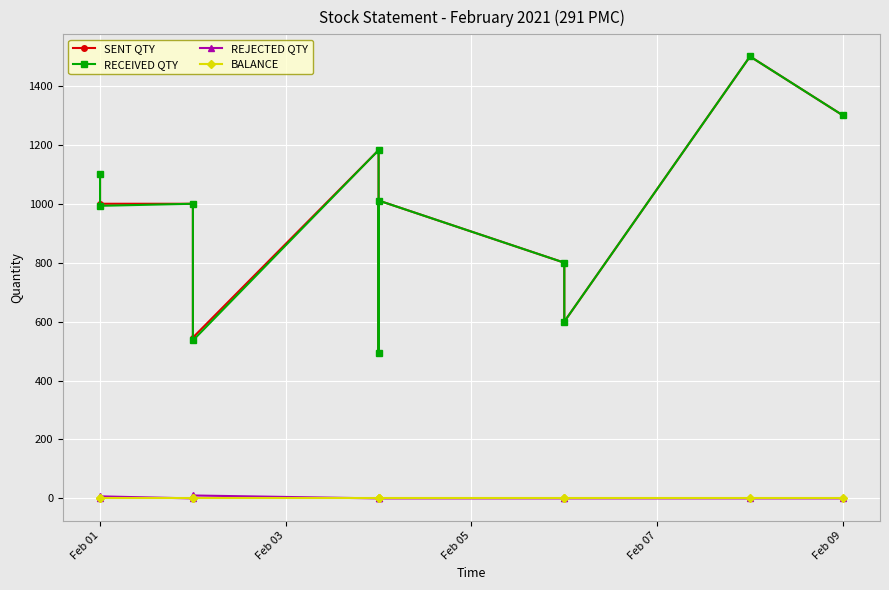

The REJECTED QTY series shows -3 at 6. True or false?

False